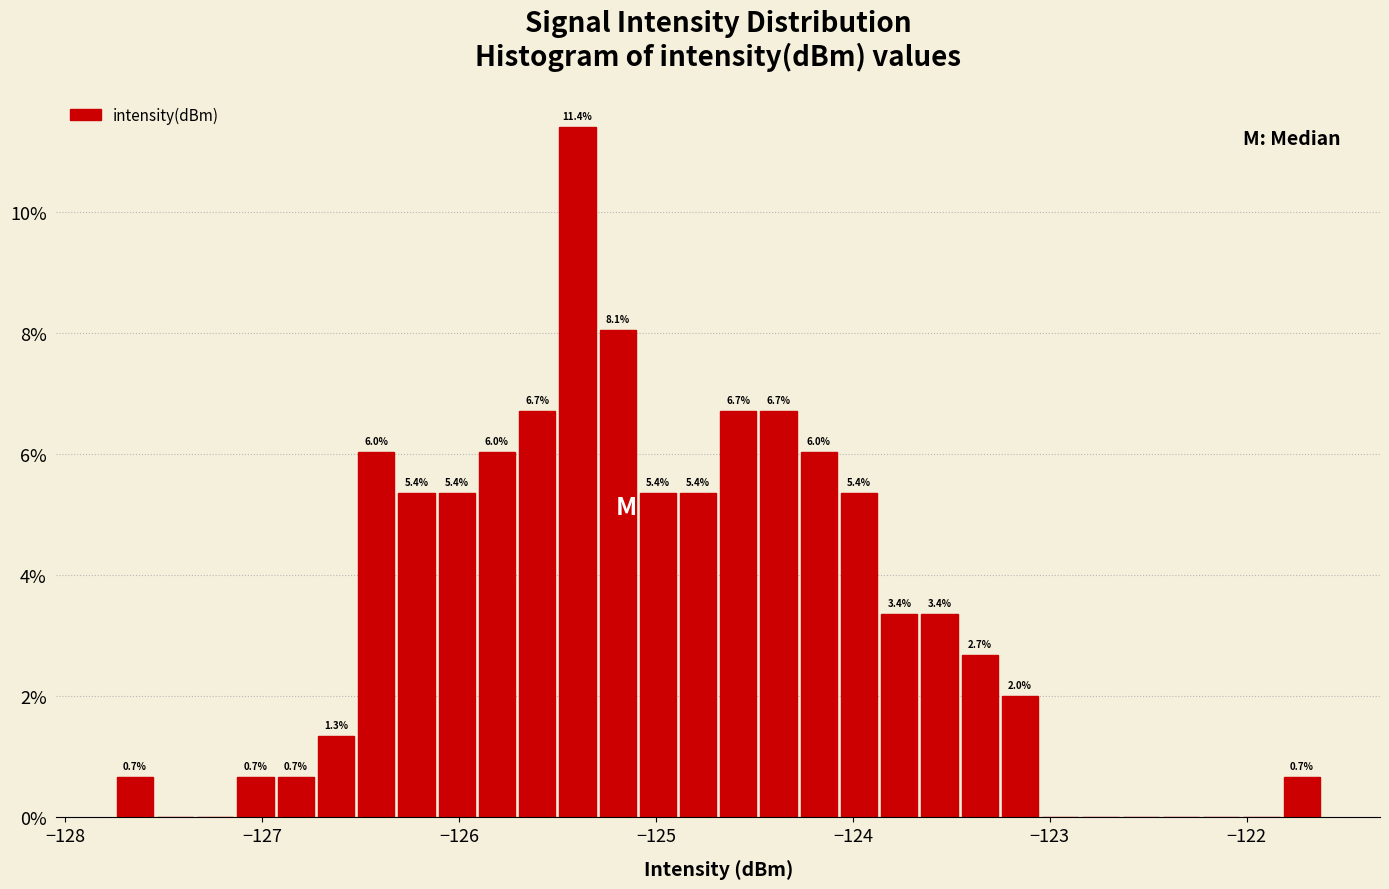

Around what value on the x-axis is the tallest bar? Give the approximate position of its centre, as read against the axis.

-125.4